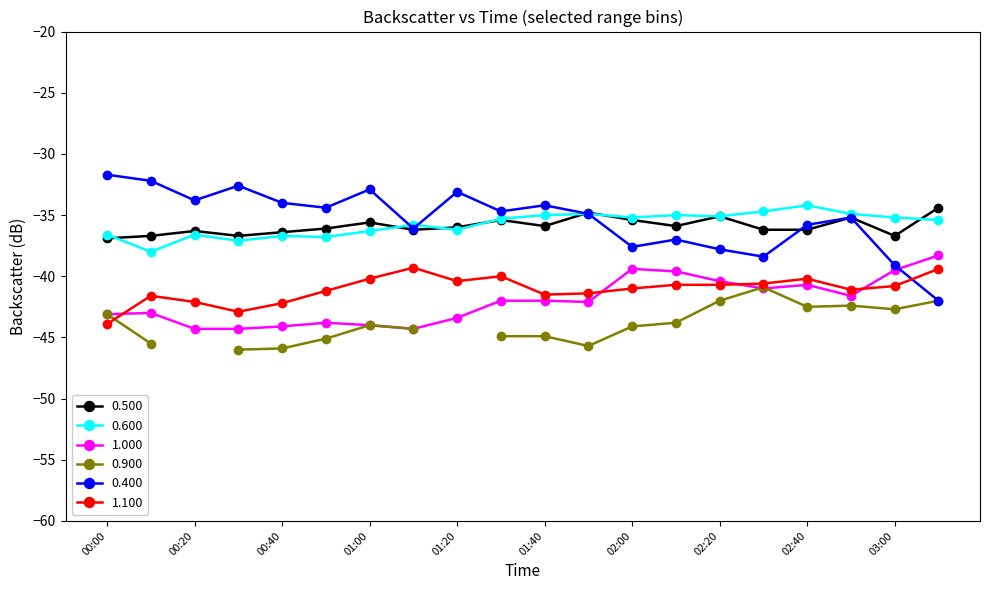

True or false: 1.100 has more than 1 interior local peaks.

True